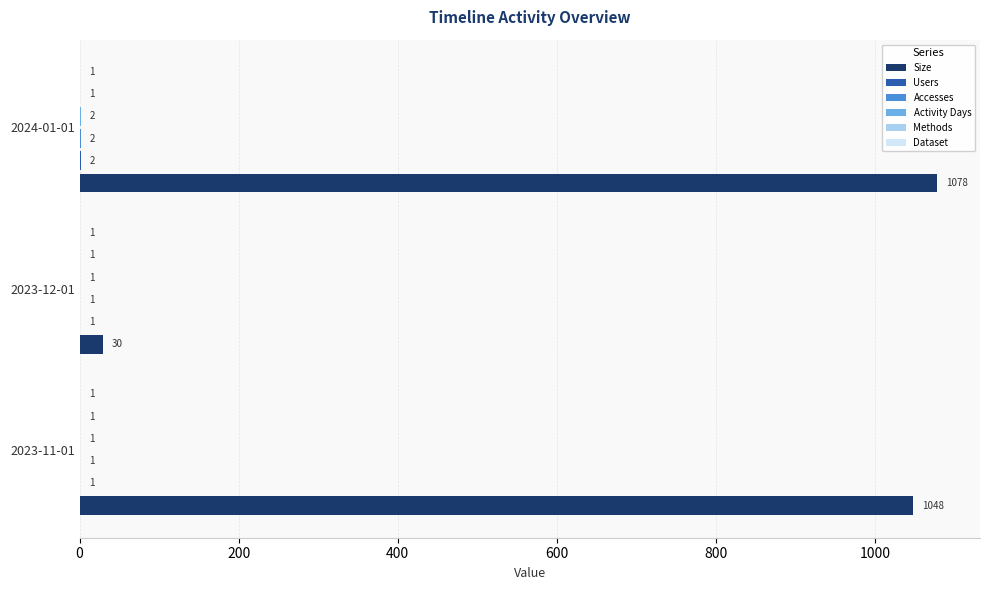

The Size series shows 1078 at 2024-01-01. True or false?

True